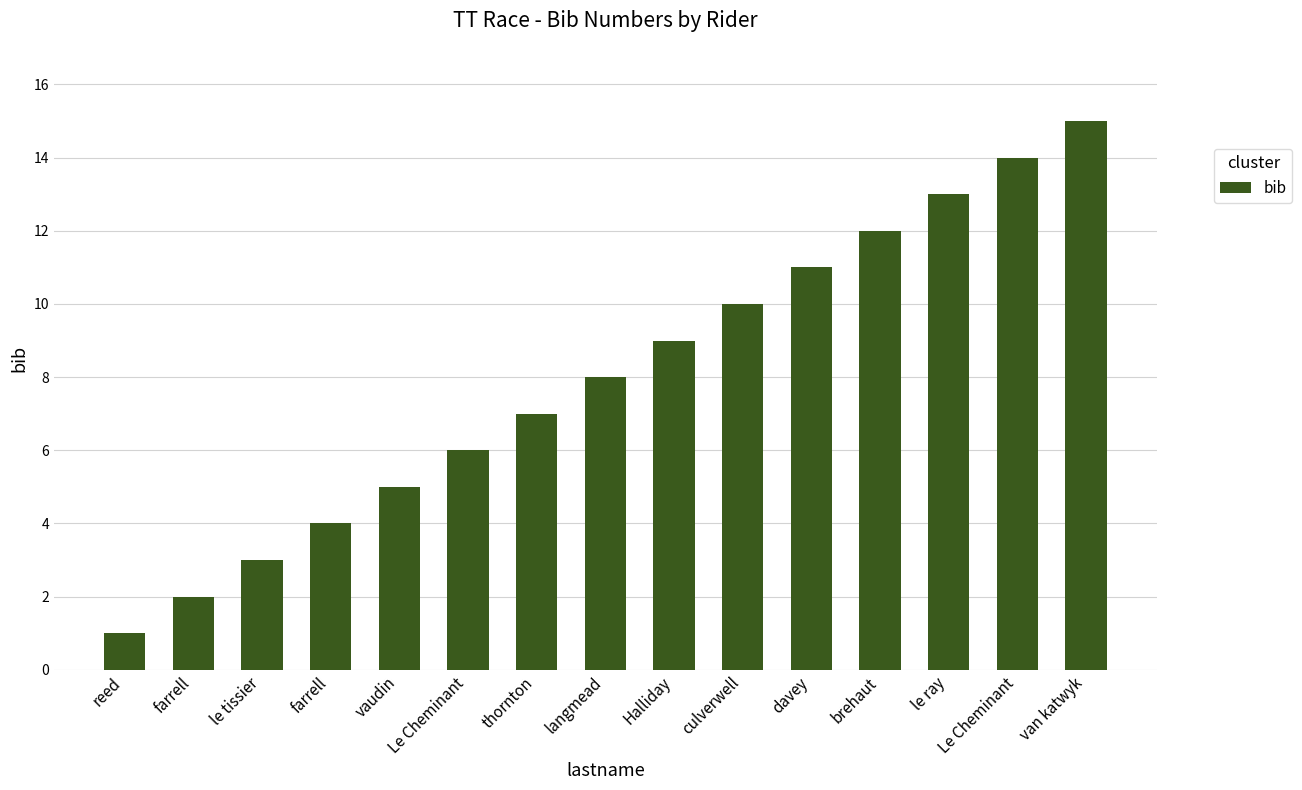

How many categories are shown in the chart?

15